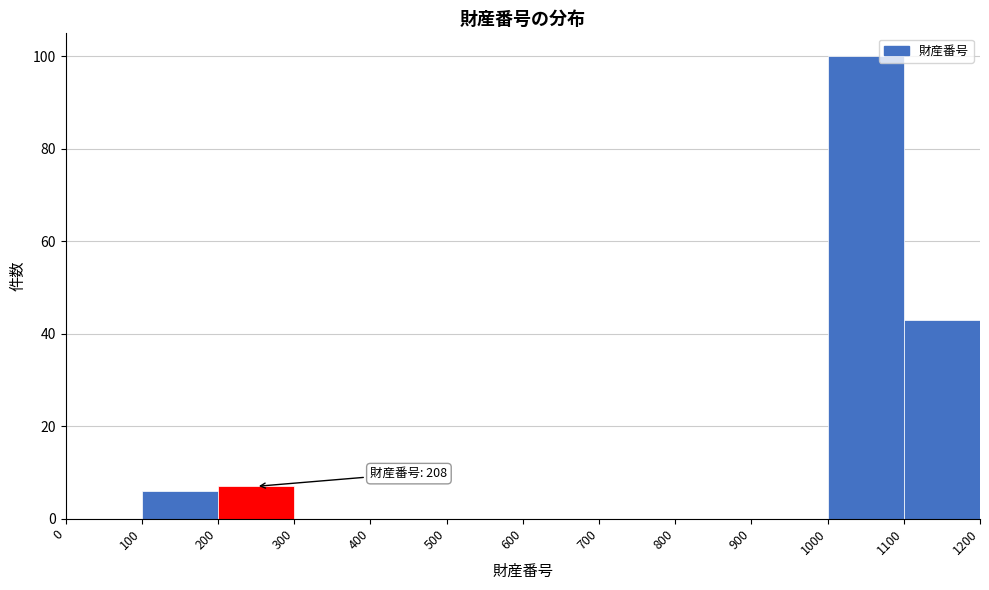

Which range on the x-axis has the tallest bar?

1000 to 1100